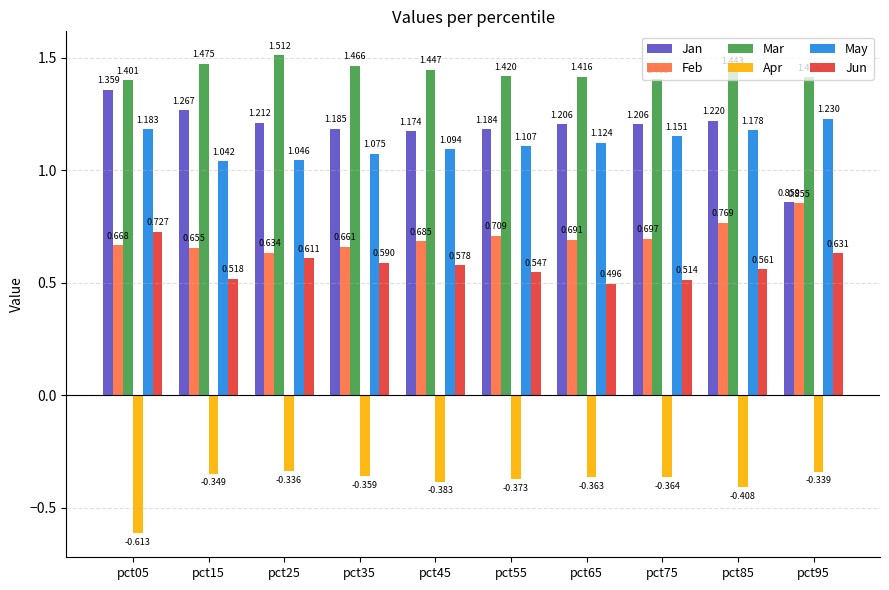

List the series in order of their peak value, highest first.

Mar, Jan, May, Feb, Jun, Apr